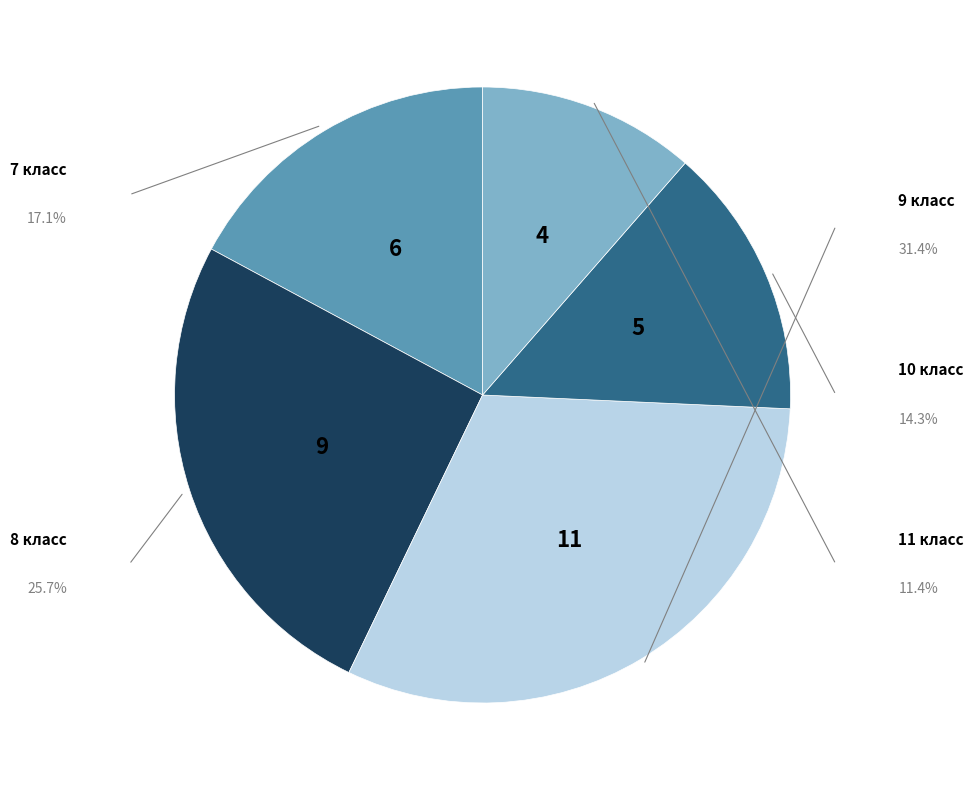

Is there a majority slice in this chart?

No